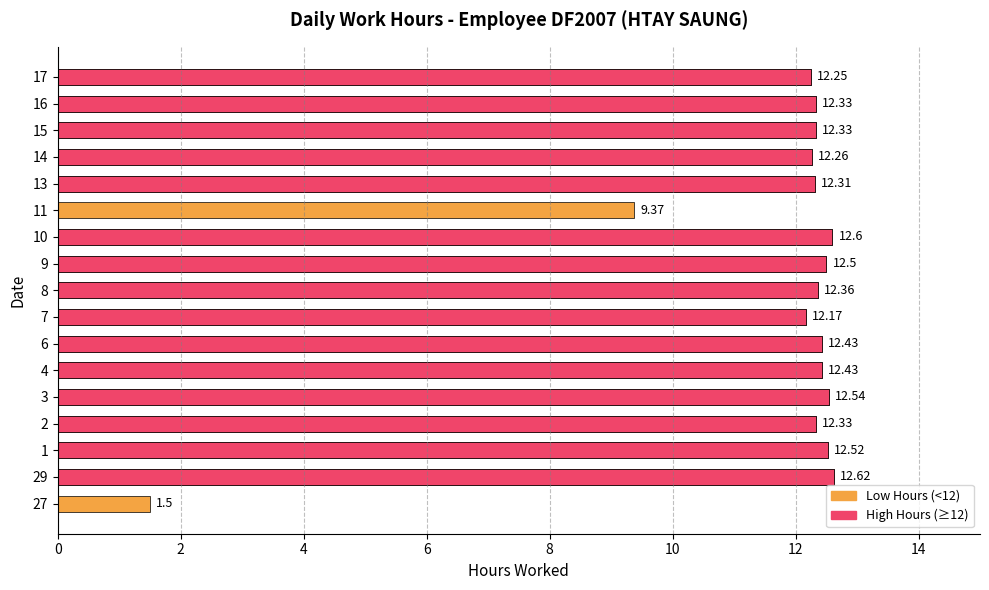

How many data points does each series have?

17